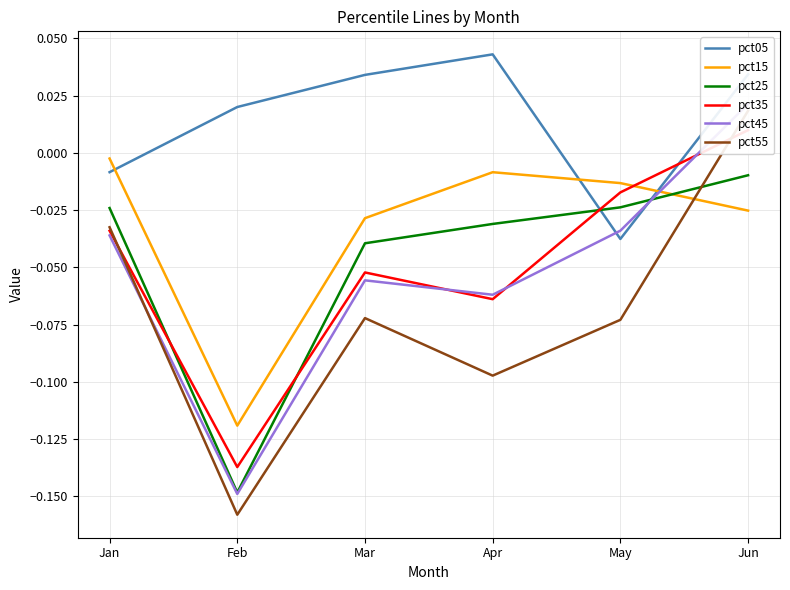

At which label does pct35 reach its minimum?

Feb